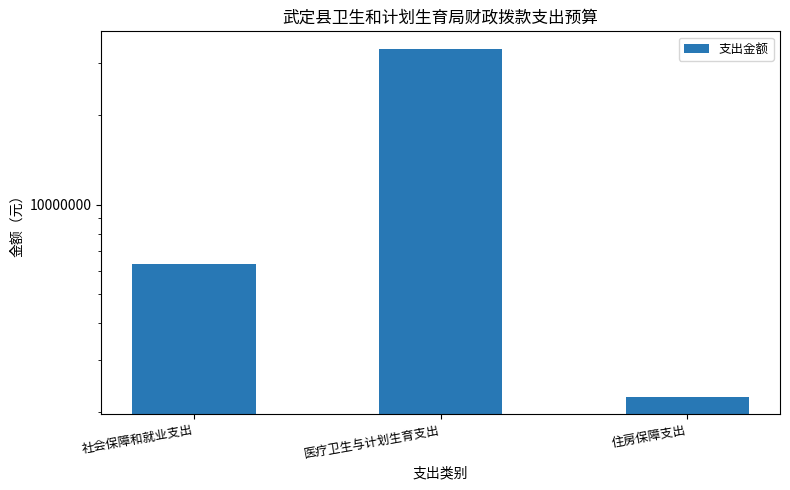

What is the maximum value shown in the chart?

33490118.1